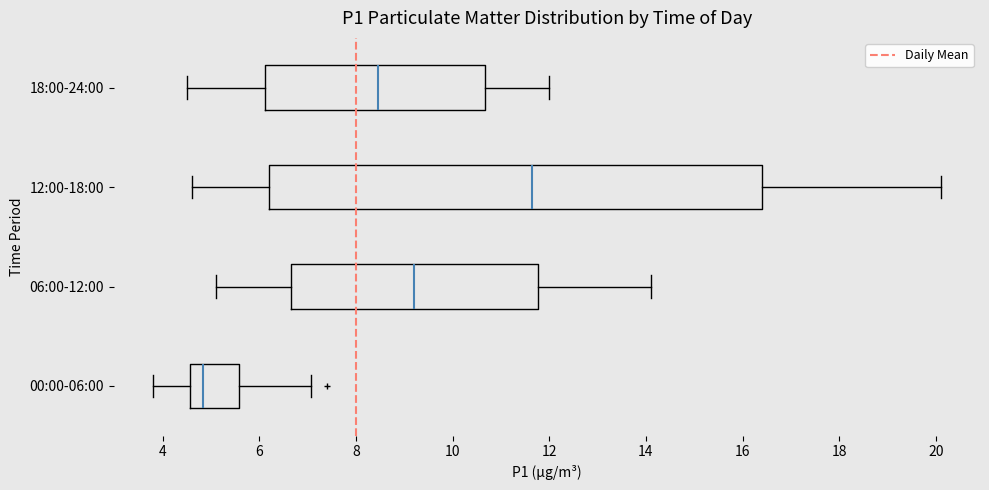

Reading bottom to top, transcribe this box plot: for each box, give where its median line is, the range the box spans, and where its two whiskers end, as read against the x-axis. The values are not printed on the chart, so give them approximately, as read against the axis.

00:00-06:00: median 4.8, box 4.6 to 5.6, whiskers 3.8 to 7.0
06:00-12:00: median 9.2, box 6.6 to 11.8, whiskers 5.2 to 14.2
12:00-18:00: median 11.6, box 6.2 to 16.4, whiskers 4.6 to 20.2
18:00-24:00: median 8.4, box 6.2 to 10.6, whiskers 4.6 to 12.0